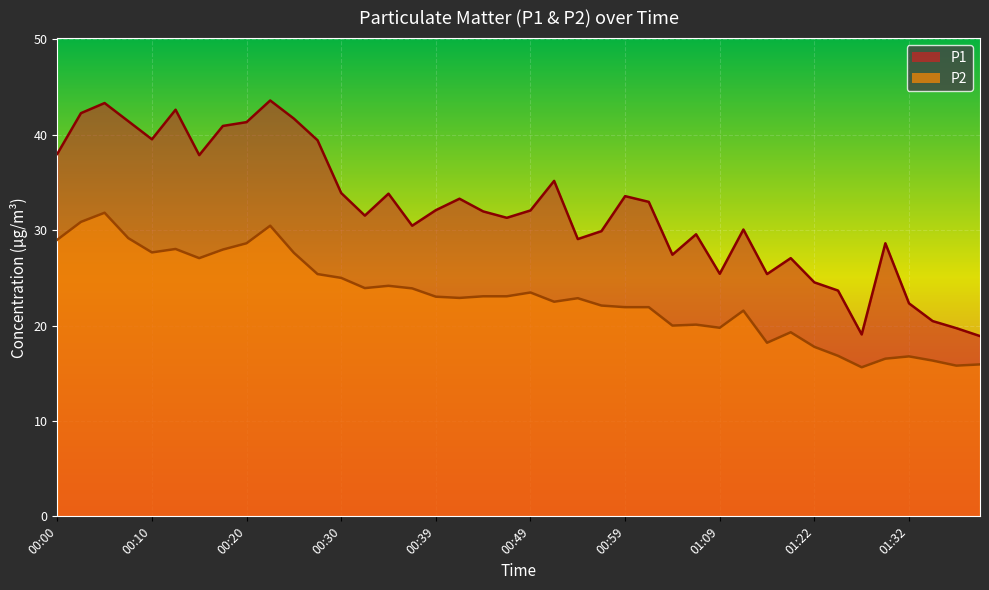

What is the label of the 1st point from the left?

00:00